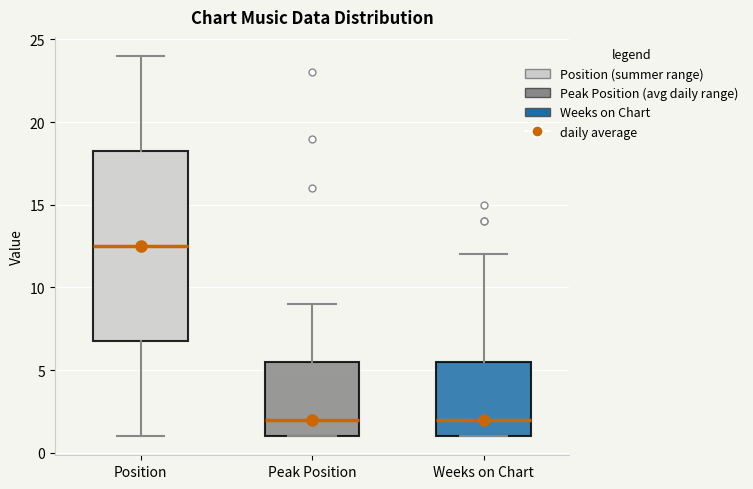

Comparing the boxes themselves (not the whiskers), which one is the tallest?

Position